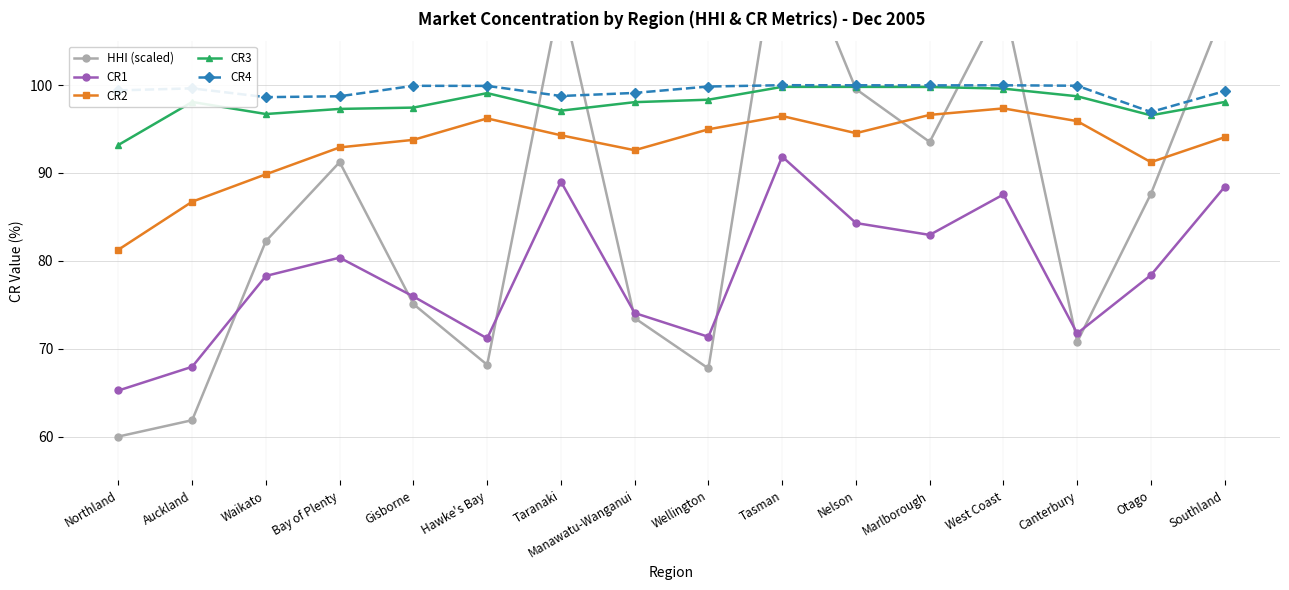

What is the difference between the maximum and second lowest values in the CR4 series?

1.4